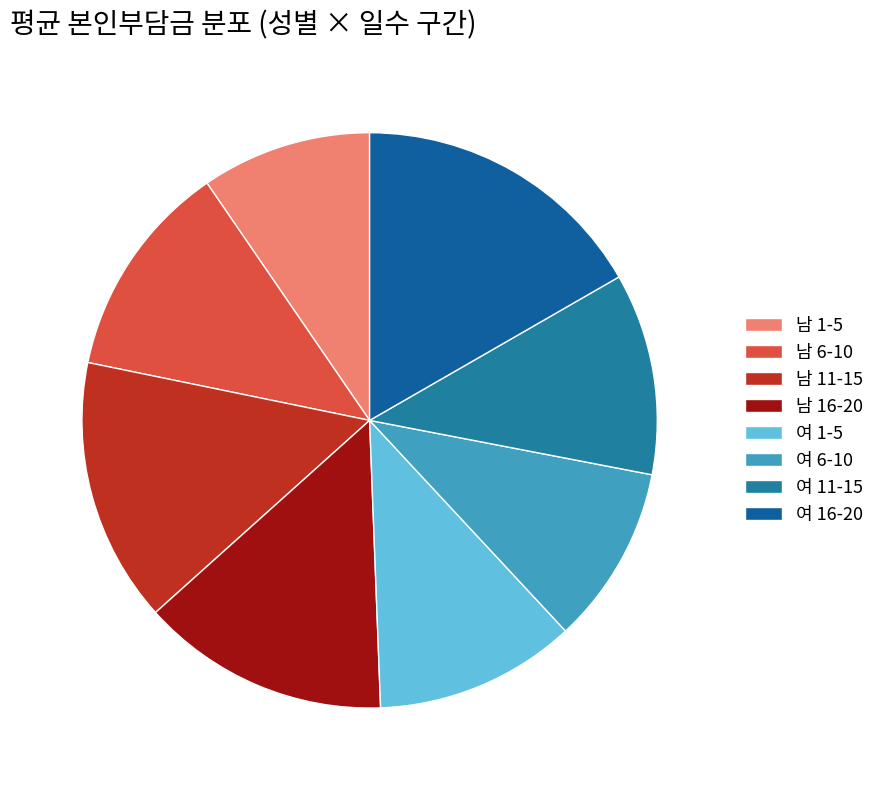

Which category has the biggest portion of the pie?

여 16-20